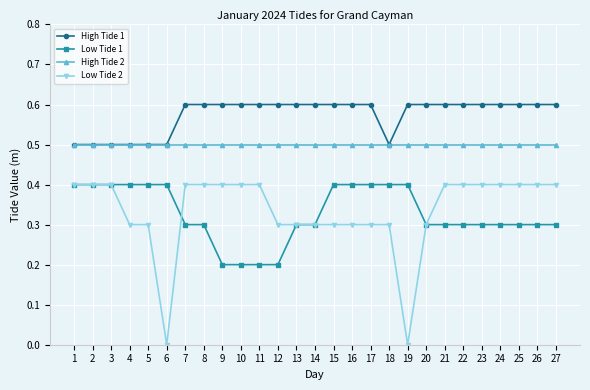

True or false: Low Tide 1 has a value of 0.3 at 20.

True